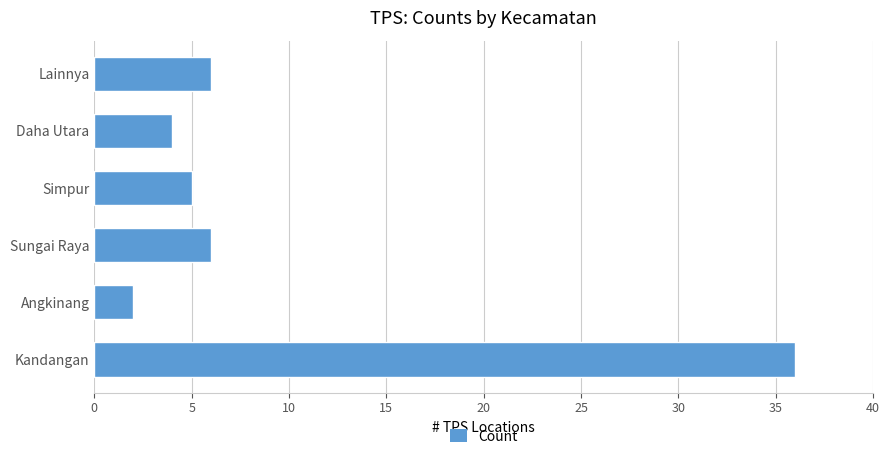

Are the bars grouped side by side (vs. stacked)?

No